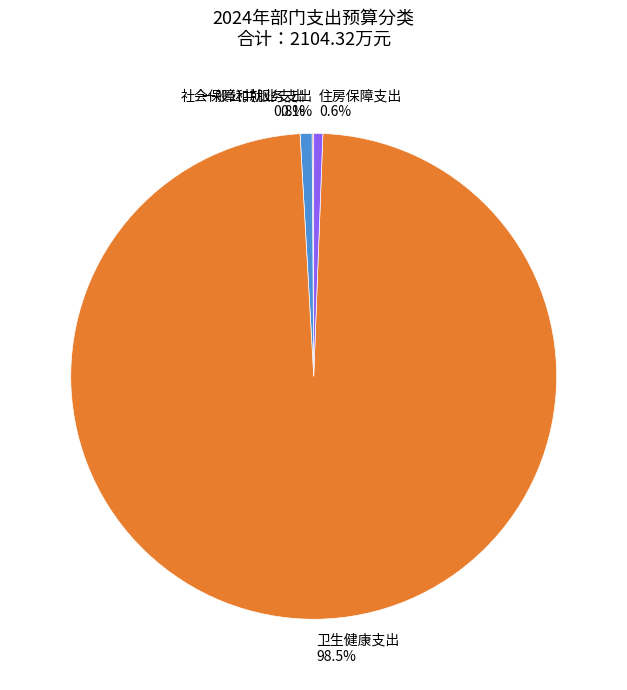

What is the total percentage of 住房保障支出 and 卫生健康支出?

99.1%